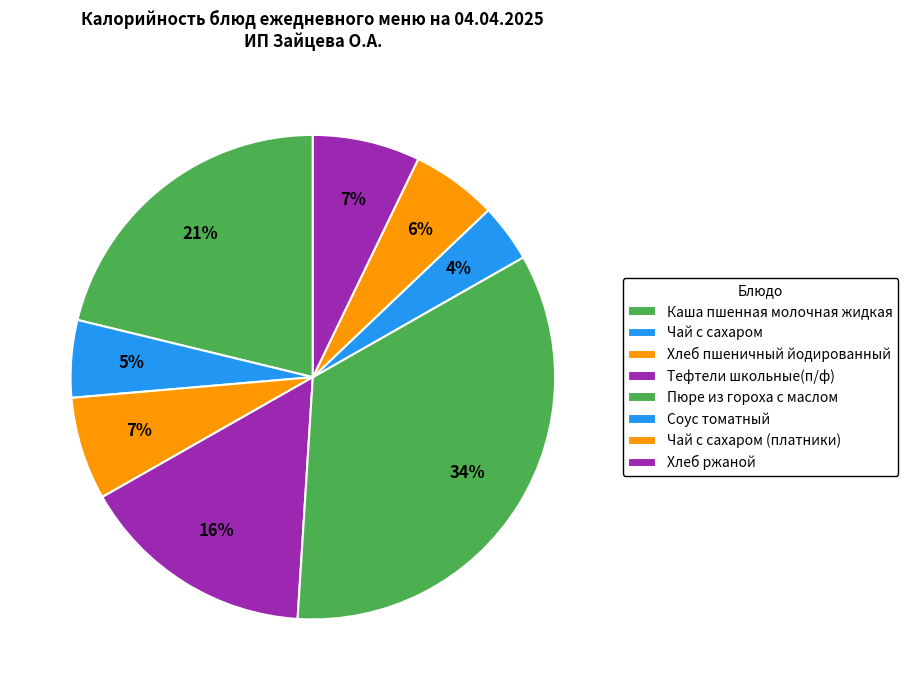

Is there a majority slice in this chart?

No